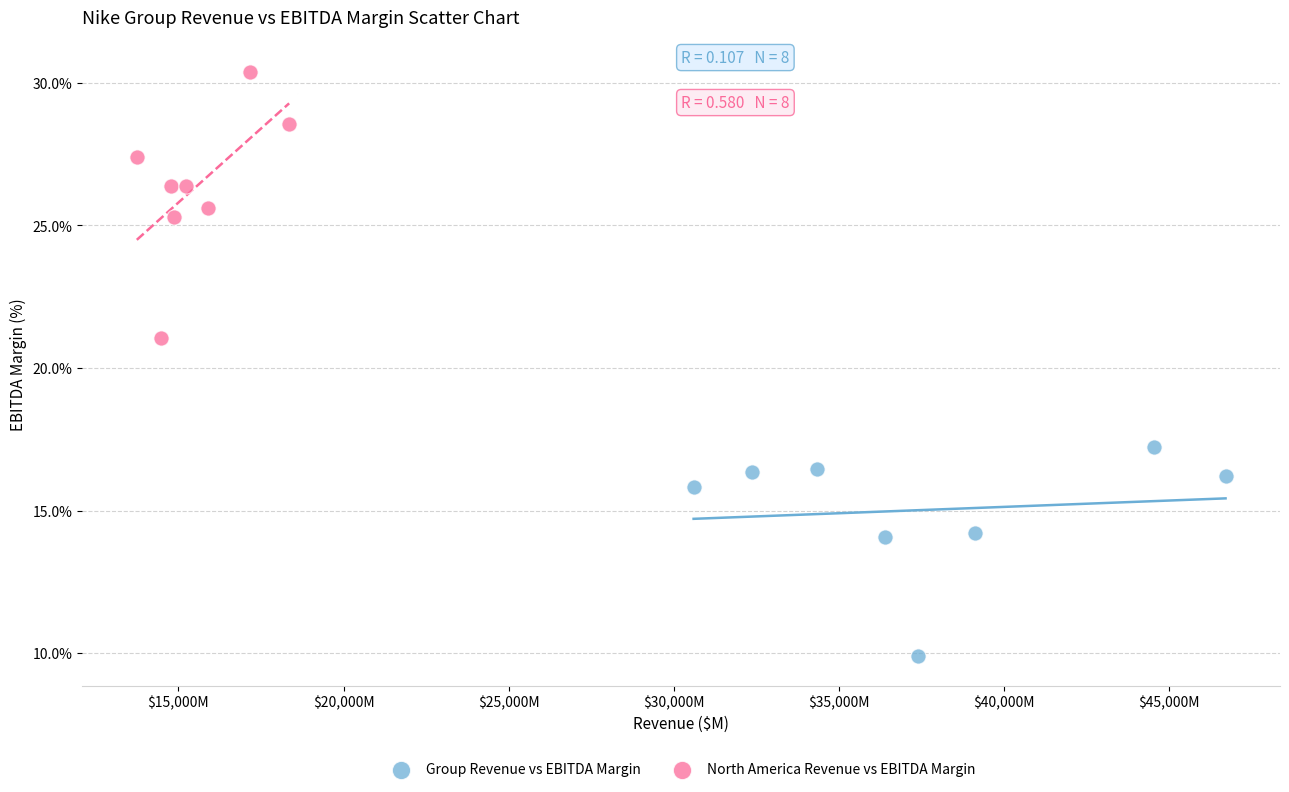

Which series reaches the minimum Y coordinate?

Group Revenue vs EBITDA Margin